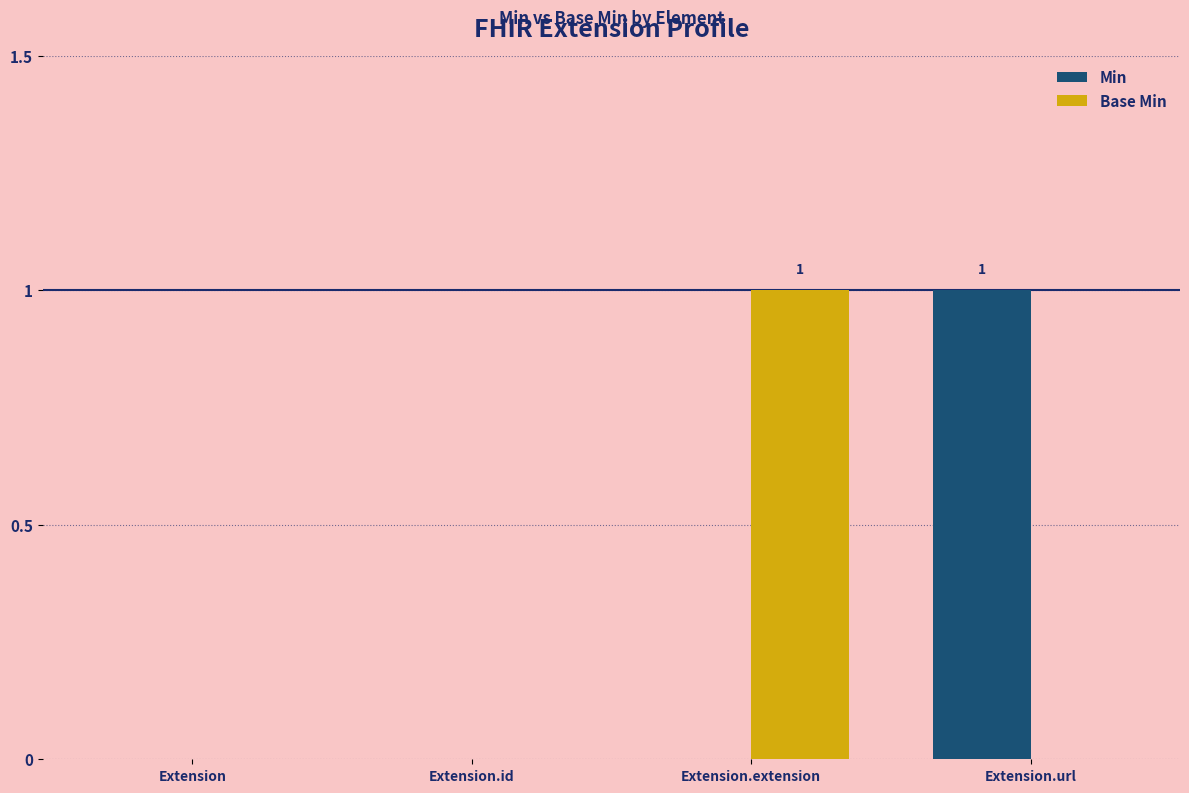

Between Extension.id and Extension.extension, which series saw the biggest shift?

Base Min